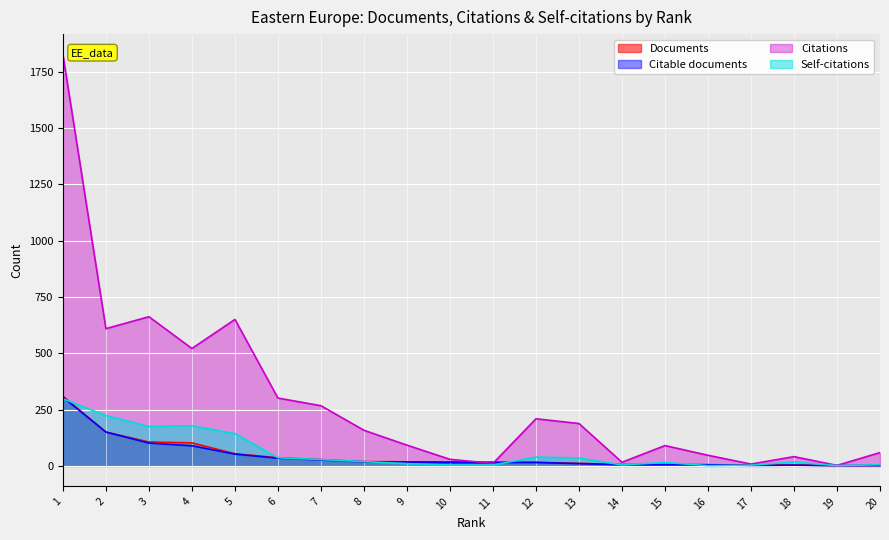

True or false: Documents and Citations intersect in this chart.

True